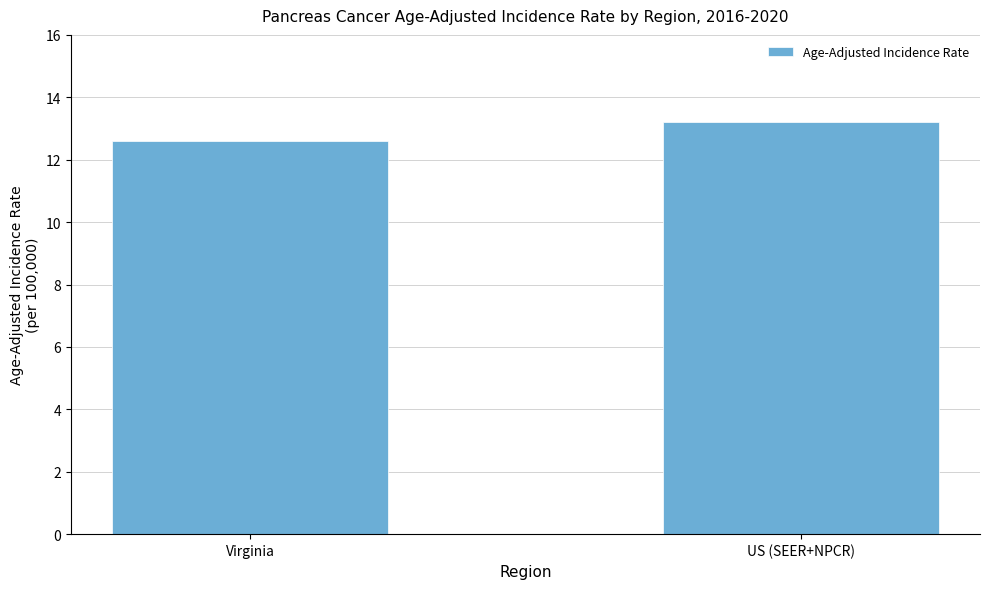

Between US (SEER+NPCR) and Virginia, which is larger?

US (SEER+NPCR)